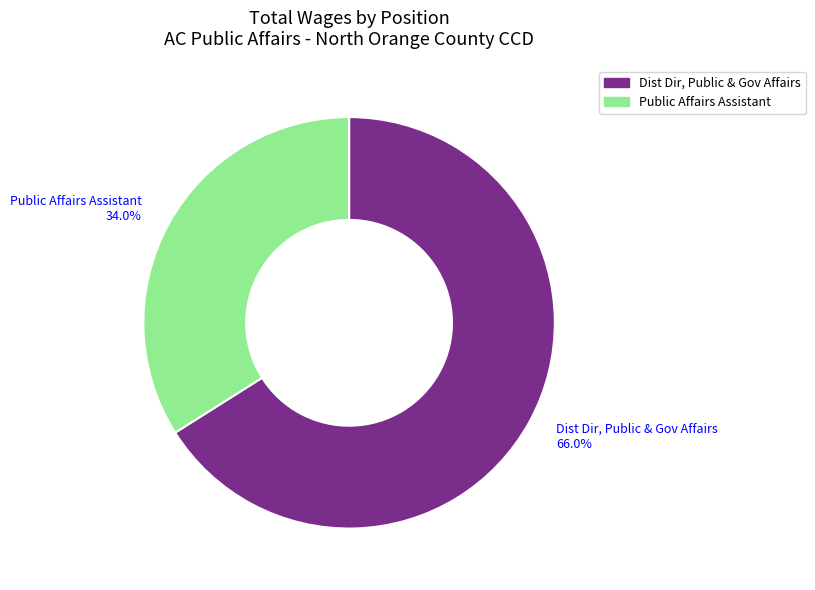

What percentage is the Dist Dir, Public & Gov Affairs slice, to the nearest percent?

66%